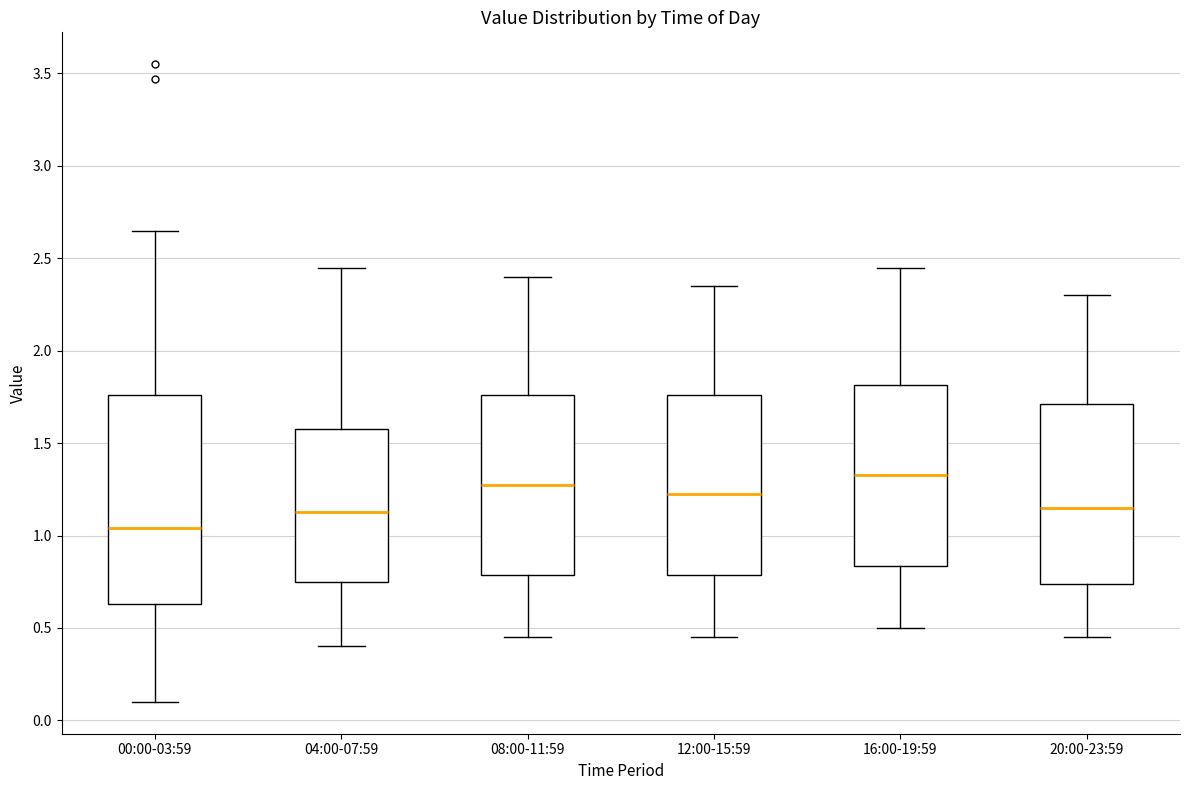

Comparing the boxes themselves (not the whiskers), which one is the tallest?

00:00-03:59